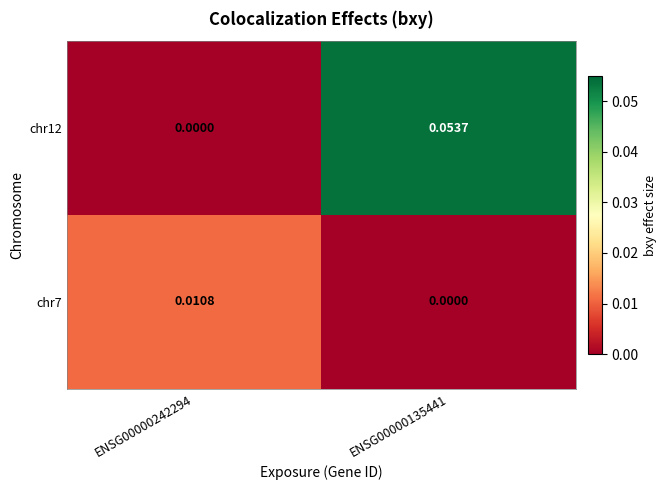

Count the number of data series in this chart.

2